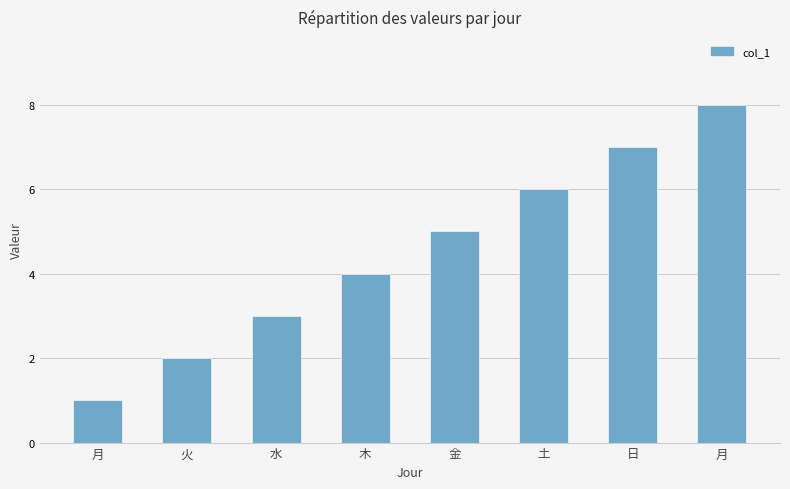

How many bars are there in total?

8